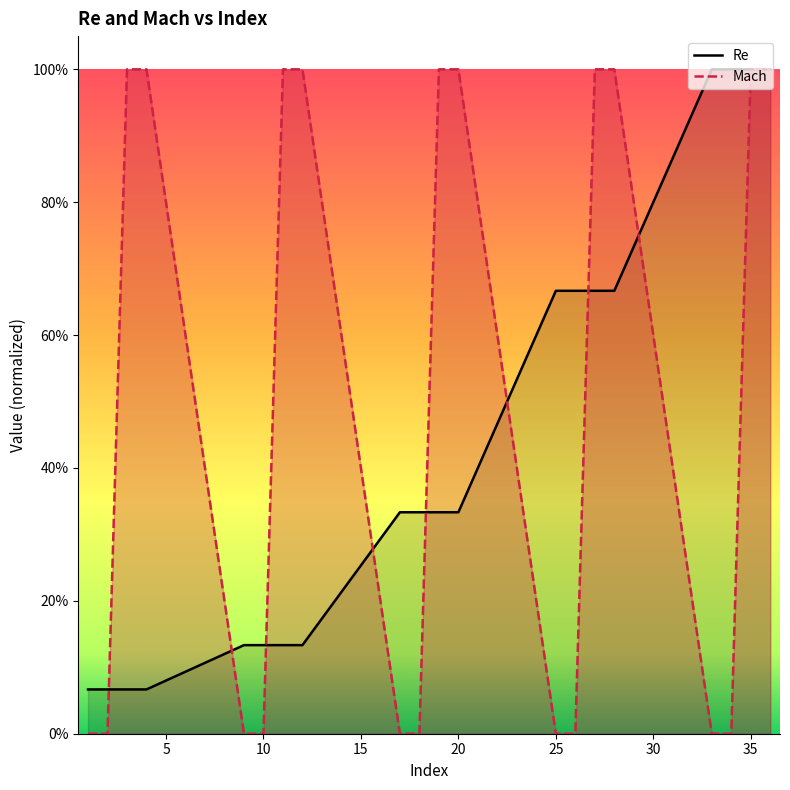

What is the difference between the second highest and minimum values in the Re series?

0.9